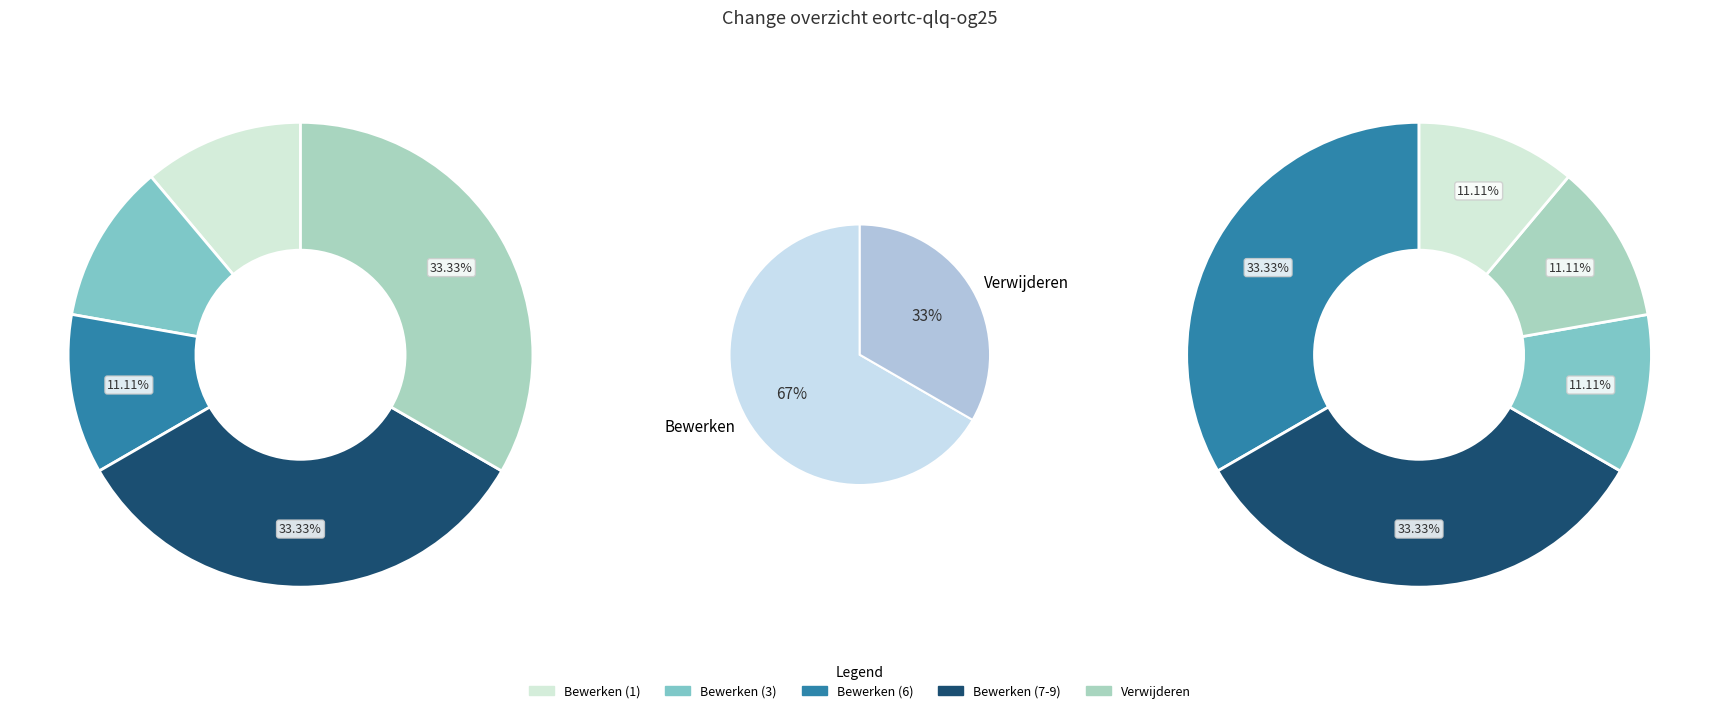

Does Bewerken account for over 50% of the chart?

Yes